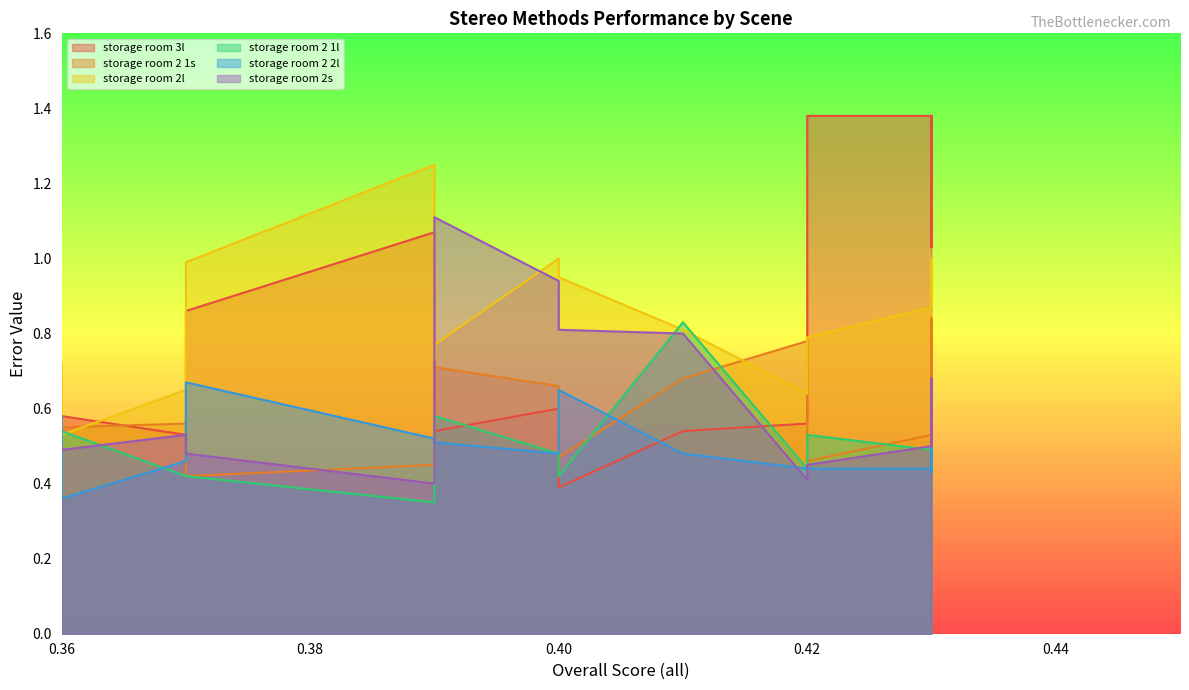

What is the difference between the maximum and minimum values in the storage room 2l series?

0.7